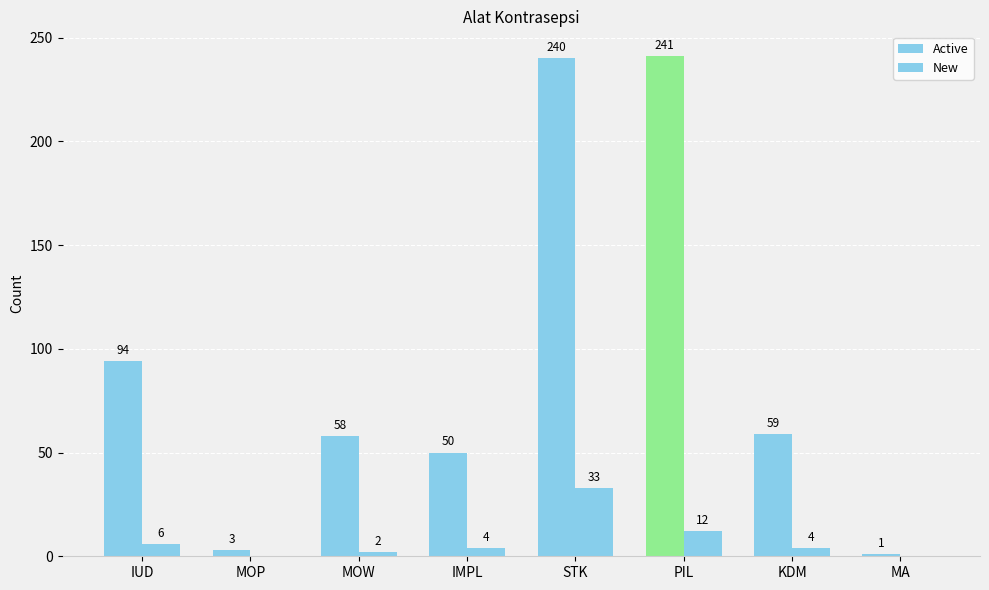

True or false: Active has a value of 0 at MA.

False